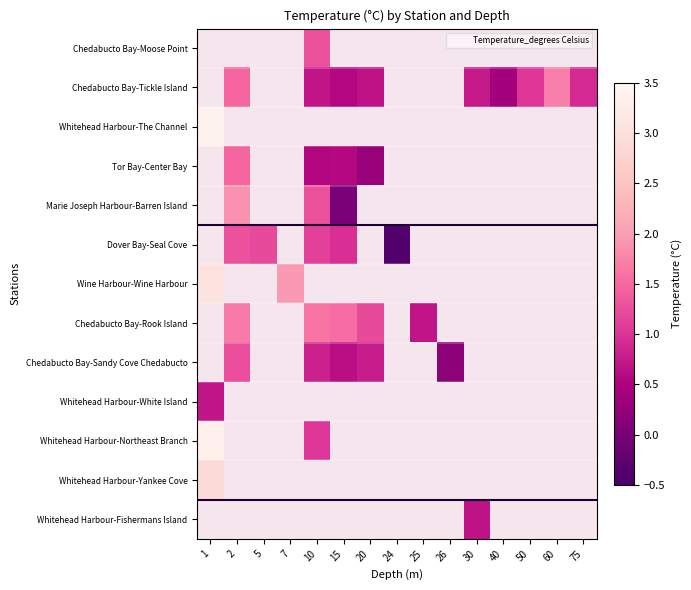

Which series changed the most between 2 and 75?

Chedabucto Bay-Tickle Island